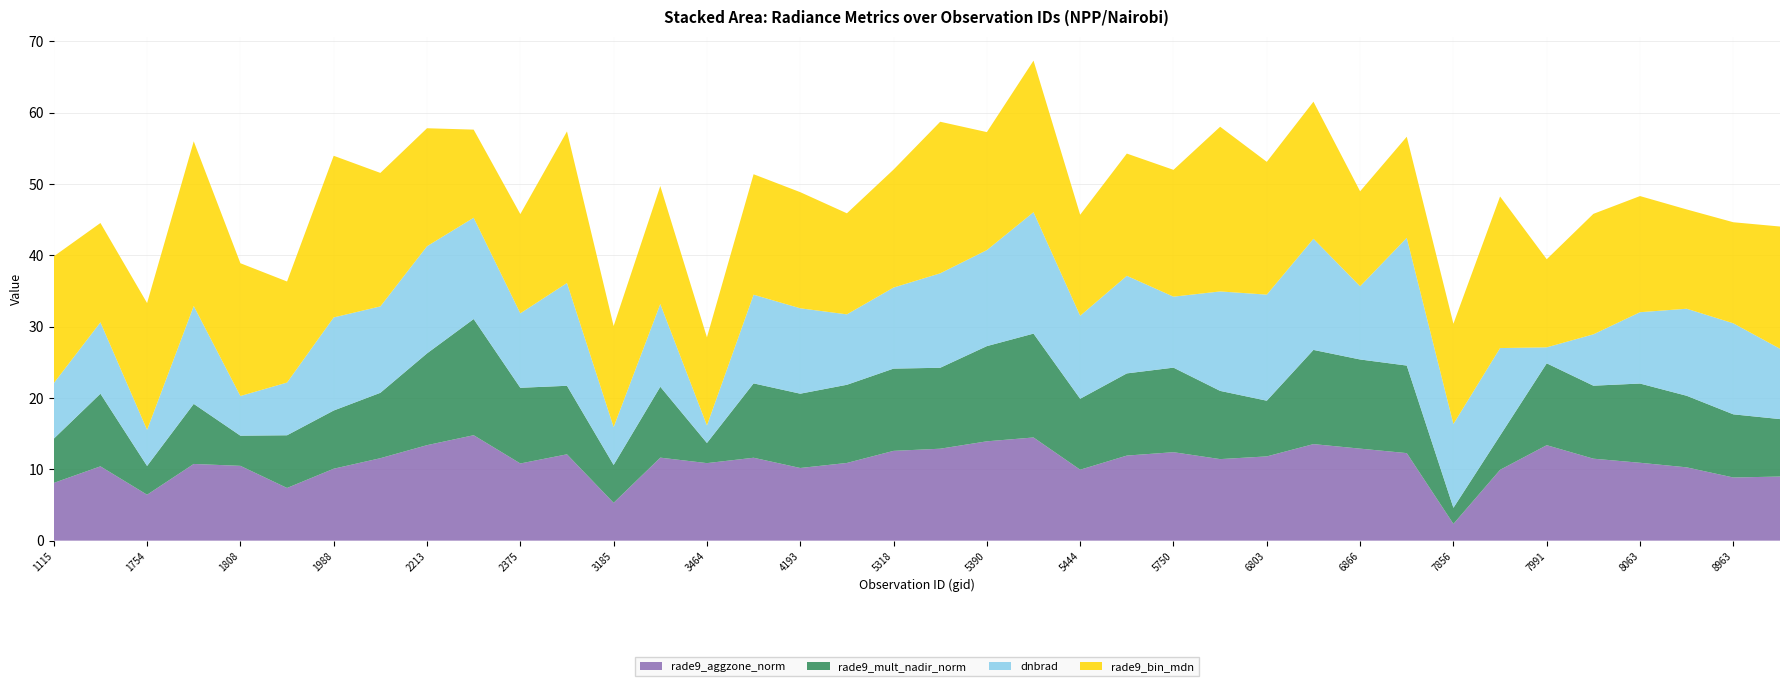

Reading left to right, transcribe all the data shown in this chart.

rade9_aggzone_norm: 1115=8.1	1709=10.4	1754=6.4	1790=10.8	1808=10.5	1925=7.4	1988=10.1	2051=11.6	2213=13.4	2267=14.8	2375=10.8	2870=12.1	3185=5.3	3410=11.6	3464=10.9	3500=11.6	4193=10.2	4445=10.9	5318=12.6	5354=12.9	5390=13.9	5426=14.5	5444=9.9	5723=11.9	5750=12.4	5777=11.4	6803=11.8	6839=13.5	6866=12.9	6902=12.3	7856=2.4	7964=9.9	7991=13.4	8027=11.5	8063=10.9	8099=10.3	8963=8.9	8990=9.0
rade9_mult_nadir_norm: 1115=6.2	1709=10.2	1754=4.0	1790=8.4	1808=4.2	1925=7.4	1988=8.2	2051=9.2	2213=12.9	2267=16.3	2375=10.6	2870=9.6	3185=5.3	3410=9.9	3464=2.8	3500=10.4	4193=10.4	4445=11.0	5318=11.5	5354=11.3	5390=13.3	5426=14.6	5444=9.9	5723=11.5	5750=11.9	5777=9.6	6803=7.8	6839=13.2	6866=12.5	6902=12.3	7856=2.3	7964=4.8	7991=11.5	8027=10.2	8063=11.1	8099=10.0	8963=8.9	8990=8.1
dnbrad: 1115=7.8	1709=10.0	1754=5.1	1790=13.7	1808=5.6	1925=7.4	1988=13.1	2051=12.1	2213=15.0	2267=14.2	2375=10.4	2870=14.4	3185=5.3	3410=11.6	3464=2.5	3500=12.4	4193=12.0	4445=9.9	5318=11.4	5354=13.2	5390=13.5	5426=17.0	5444=11.6	5723=13.7	5750=9.9	5777=13.9	6803=14.9	6839=15.6	6866=10.3	6902=17.9	7856=11.8	7964=12.3	7991=2.2	8027=7.2	8063=10.0	8099=12.2	8963=12.8	8990=9.9
rade9_bin_mdn: 1115=17.8	1709=13.9	1754=17.8	1790=23.1	1808=18.6	1925=14.2	1988=22.7	2051=18.7	2213=16.5	2267=12.3	2375=13.9	2870=21.2	3185=14.2	3410=16.5	3464=12.3	3500=16.9	4193=16.3	4445=14.2	5318=16.5	5354=21.2	5390=16.5	5426=21.2	5444=14.2	5723=17.1	5750=17.8	5777=23.1	6803=18.6	6839=19.2	6866=13.3	6902=14.2	7856=14.1	7964=21.2	7991=12.3	8027=16.9	8063=16.3	8099=13.9	8963=14.2	8990=17.1